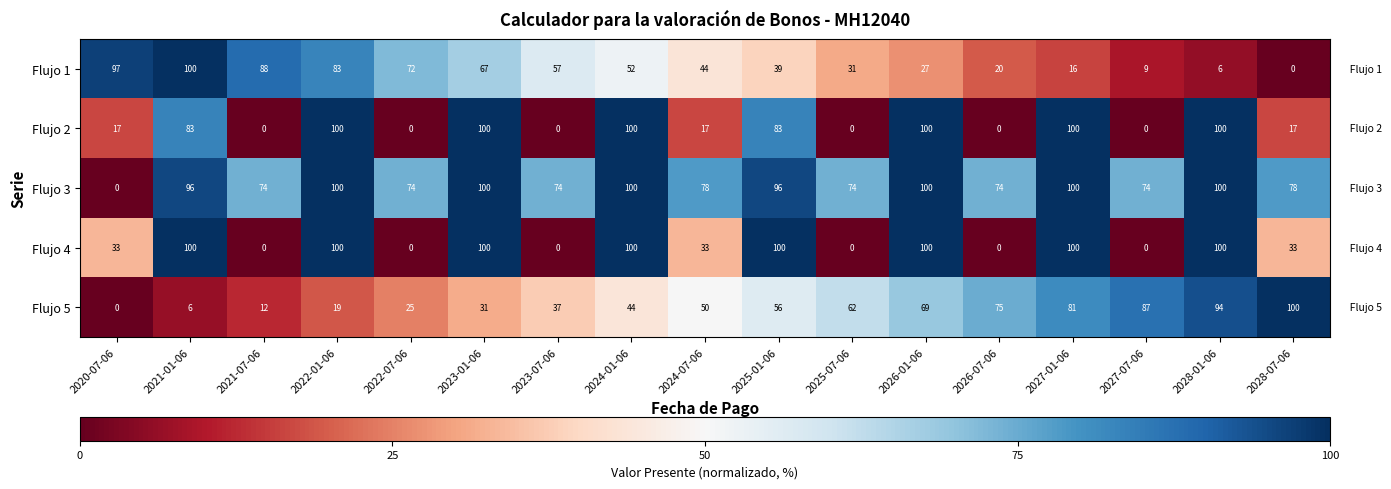

Where is Flujo 1 nearest to the value 50?

2024-01-06